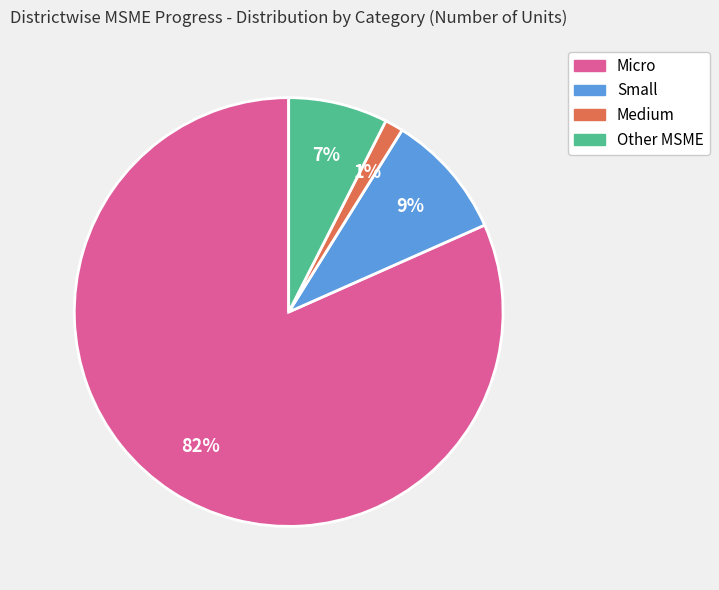

Which slice is the largest?

Micro